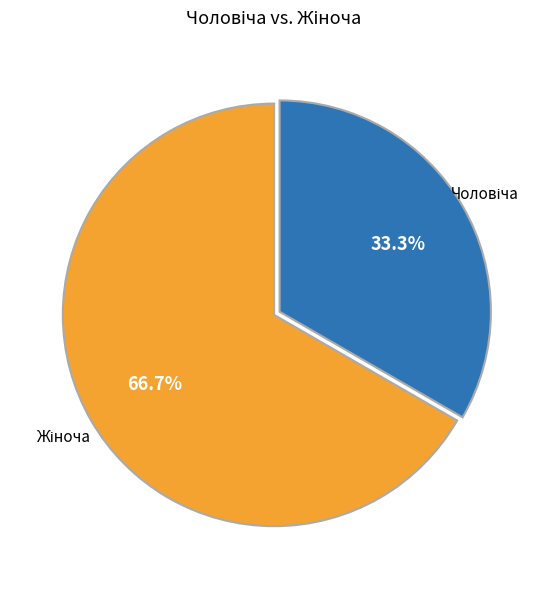

Does any single category account for the majority?

Yes